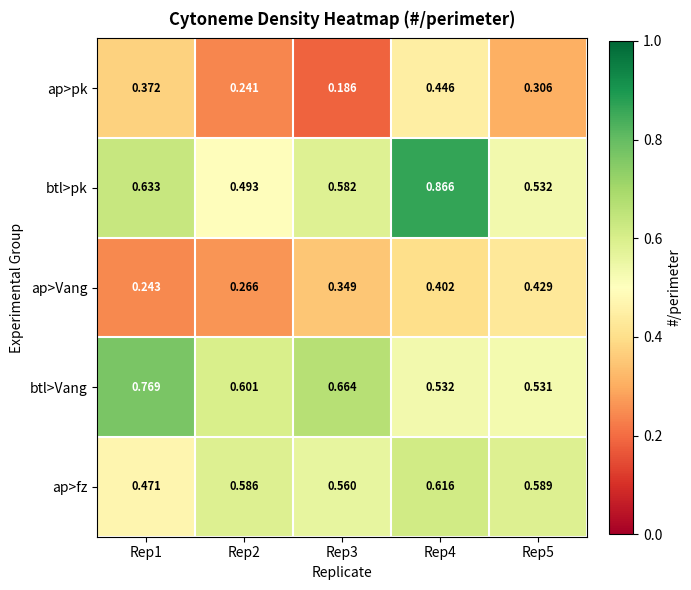

At Rep5, list the series in order from smallest to largest.

ap>pk, ap>Vang, btl>Vang, btl>pk, ap>fz